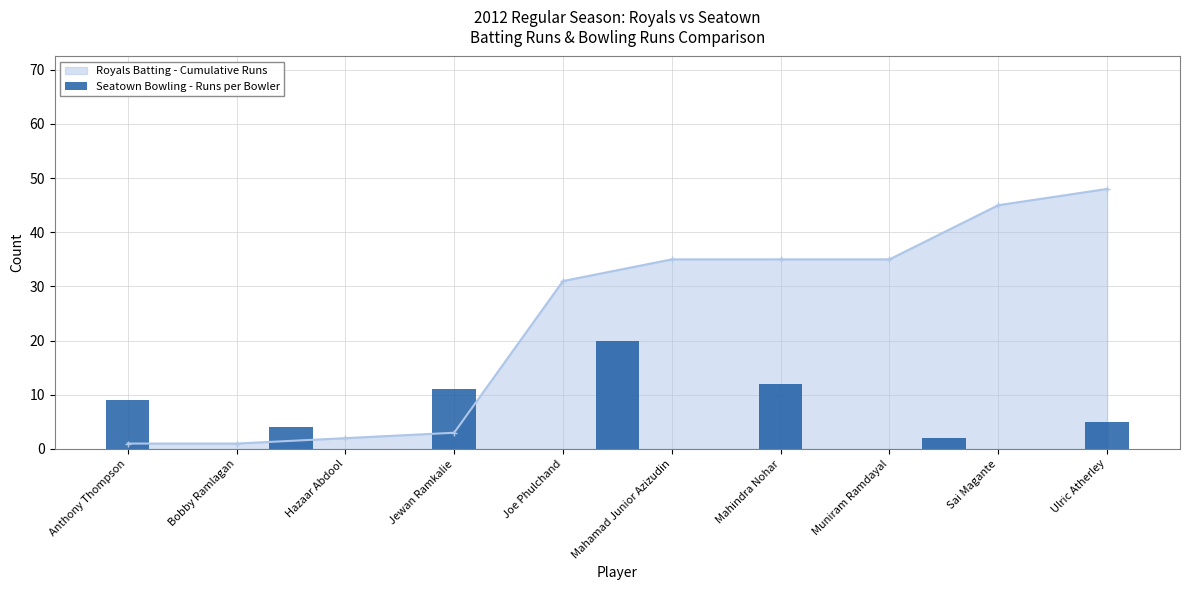

At which label does Royals Batting - Cumulative Runs reach its peak?

Ulric Atherley